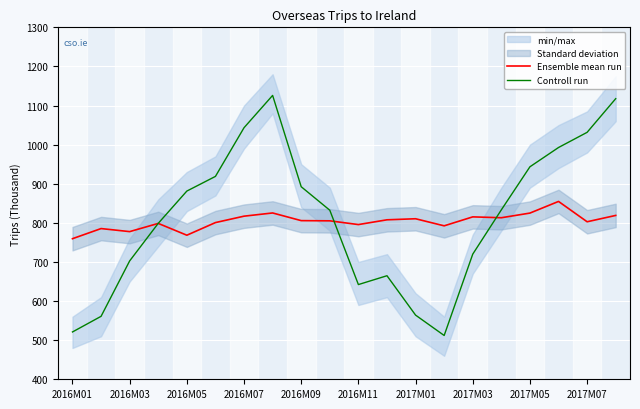

How many data points in Ensemble mean run are above 805?

11